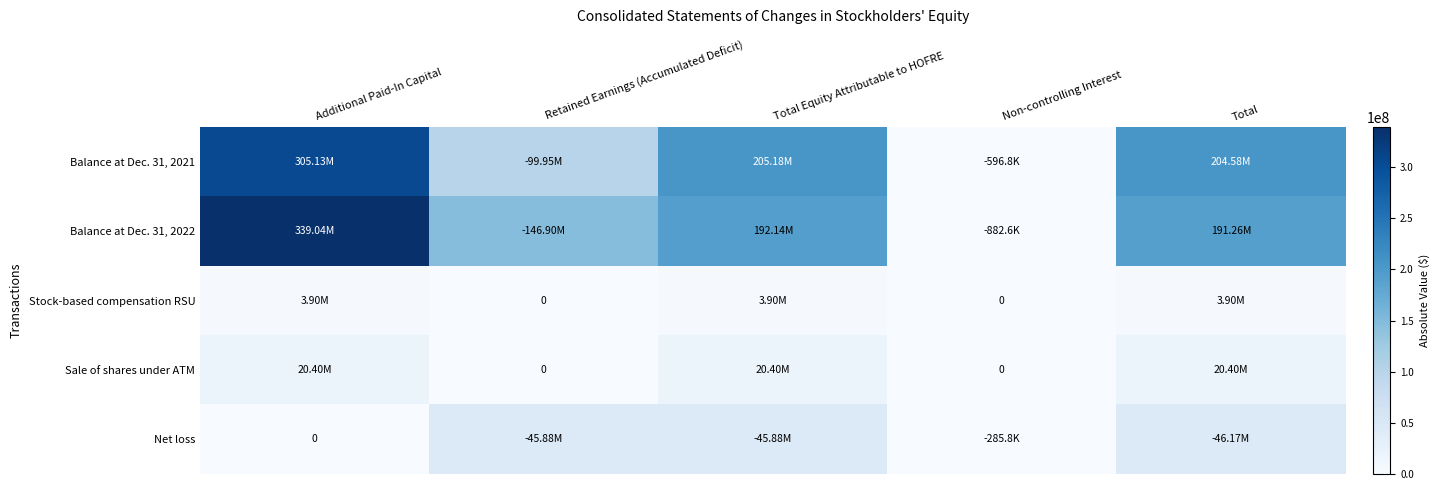

Count the number of categories in the chart.

5